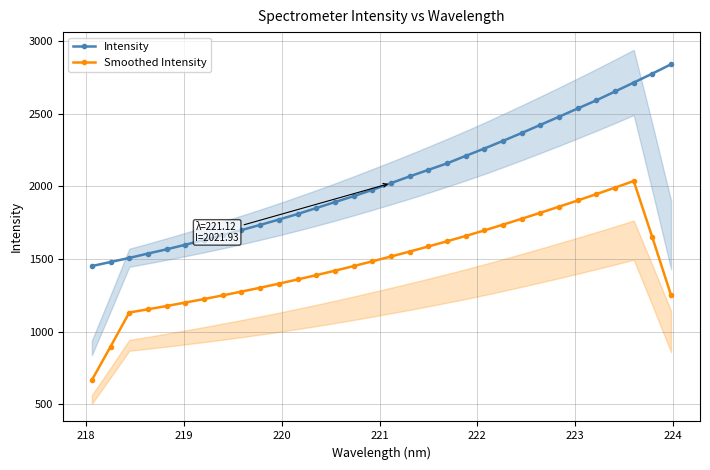

True or false: Intensity and Smoothed Intensity cross at least once.

False